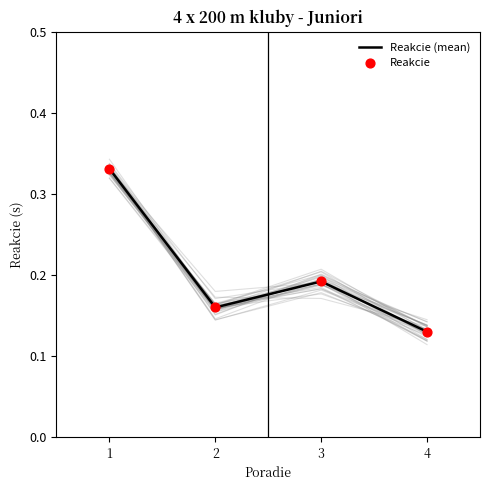

What are all the series names shown in the legend?

Reakcie (mean), Reakcie